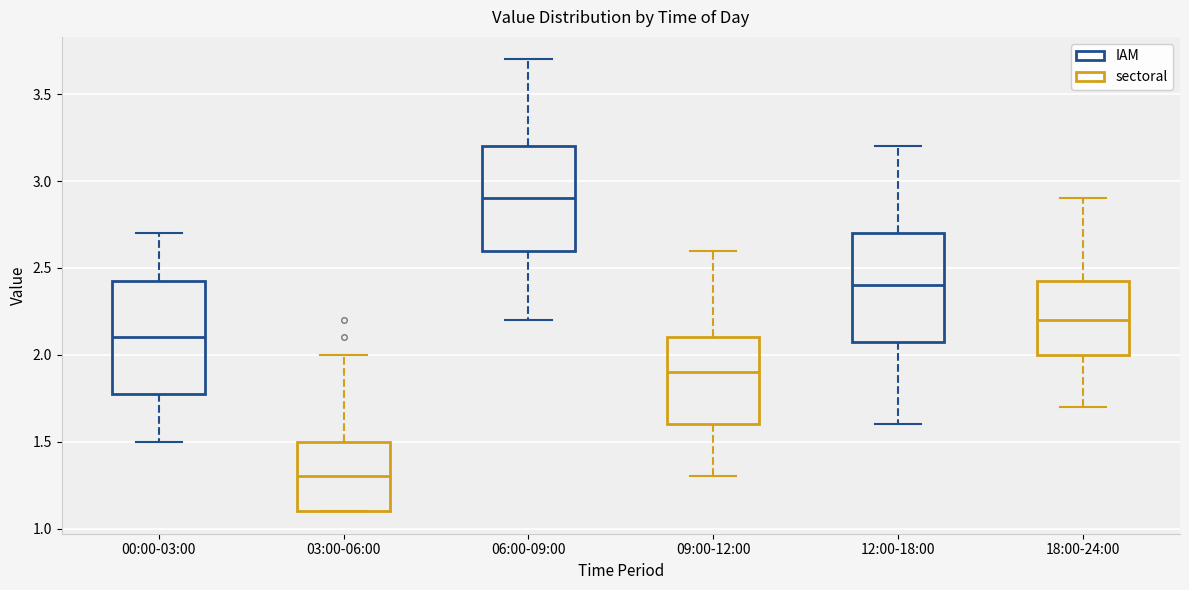

Which box's median line is the lowest?

03:00-06:00